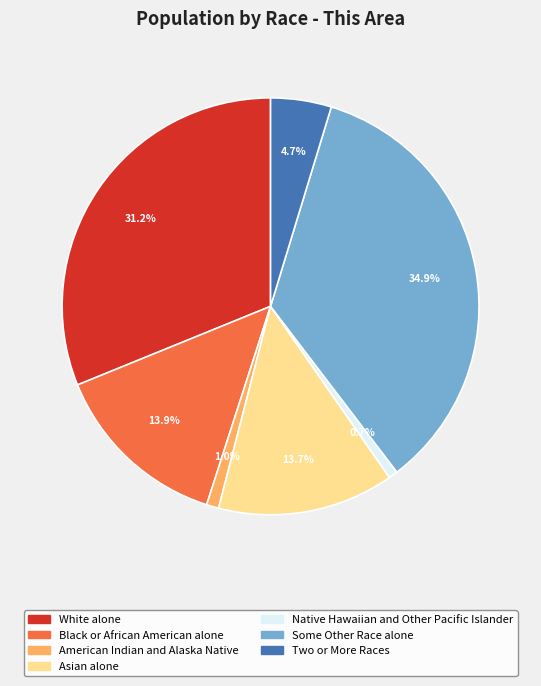

What percentage is NOT represented by Some Other Race alone?

65.1%